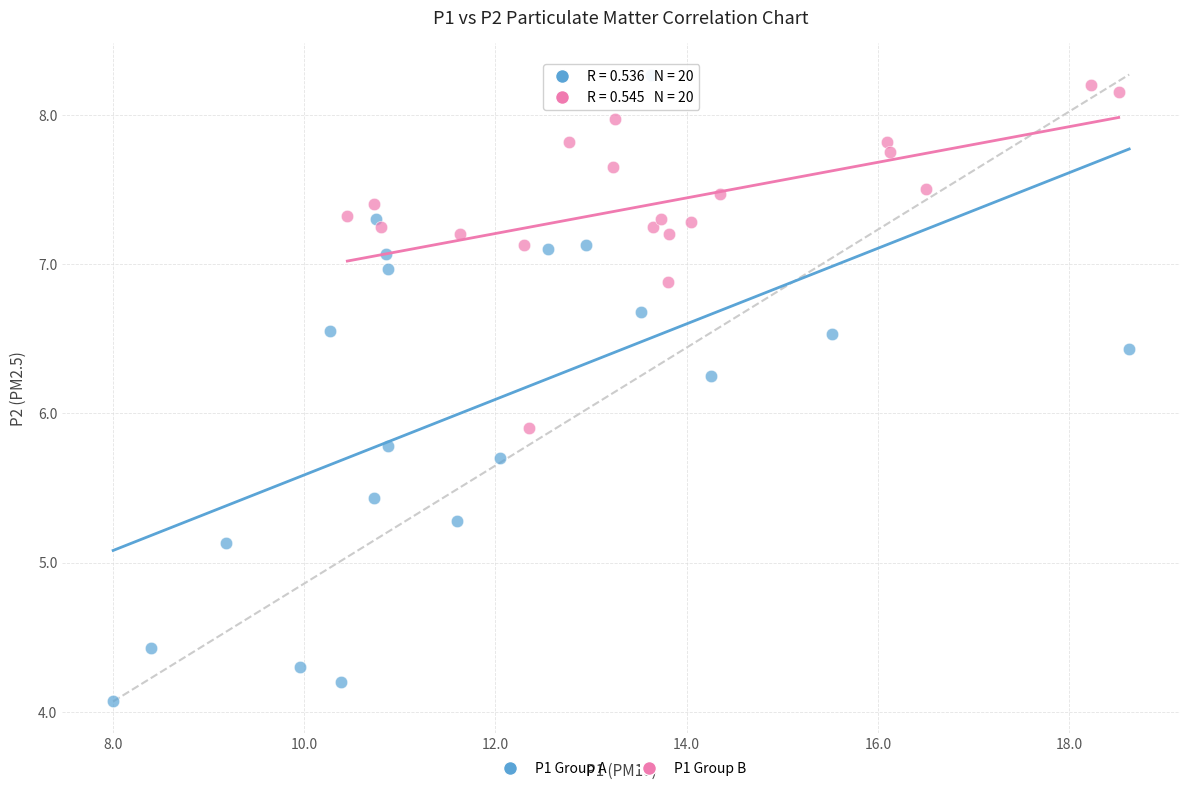

Which series has the largest Y range (max minus min)?

P1 Group A